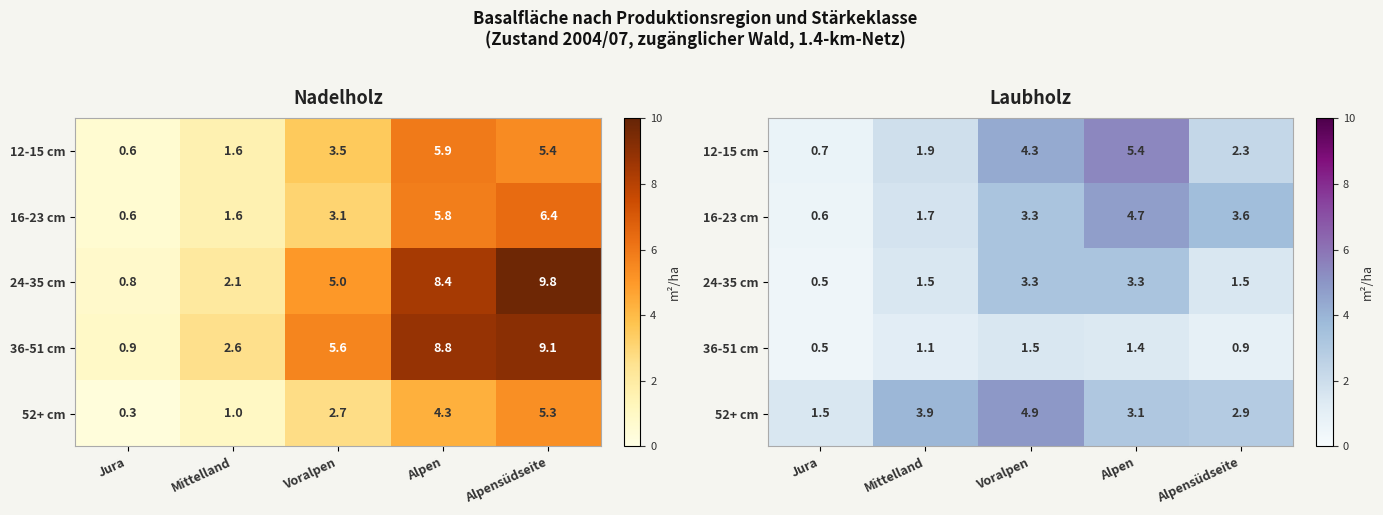

How many series are shown in this chart?

5